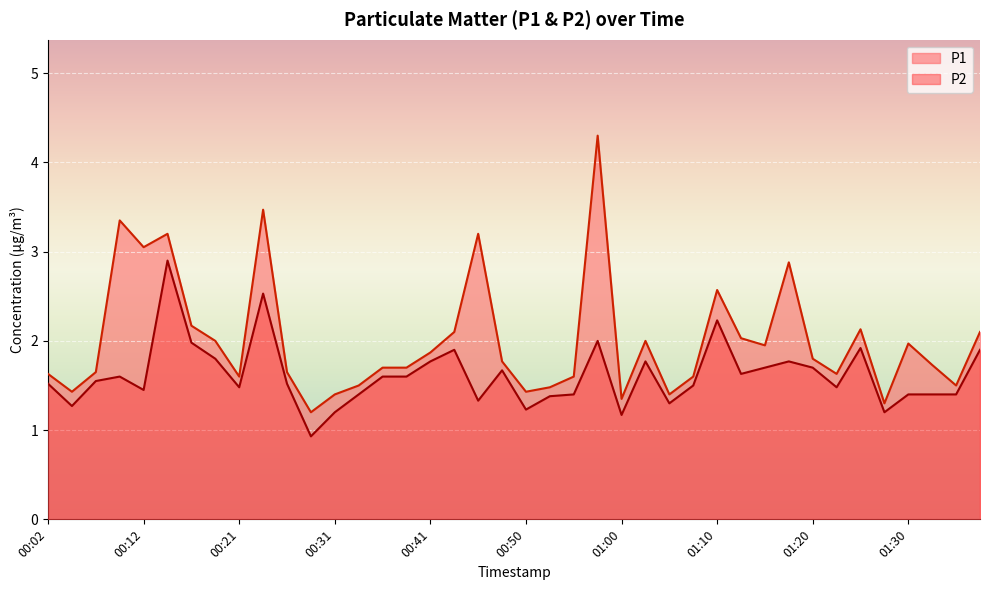

Is it true that P2 equals 1.8 at 01:17?

True